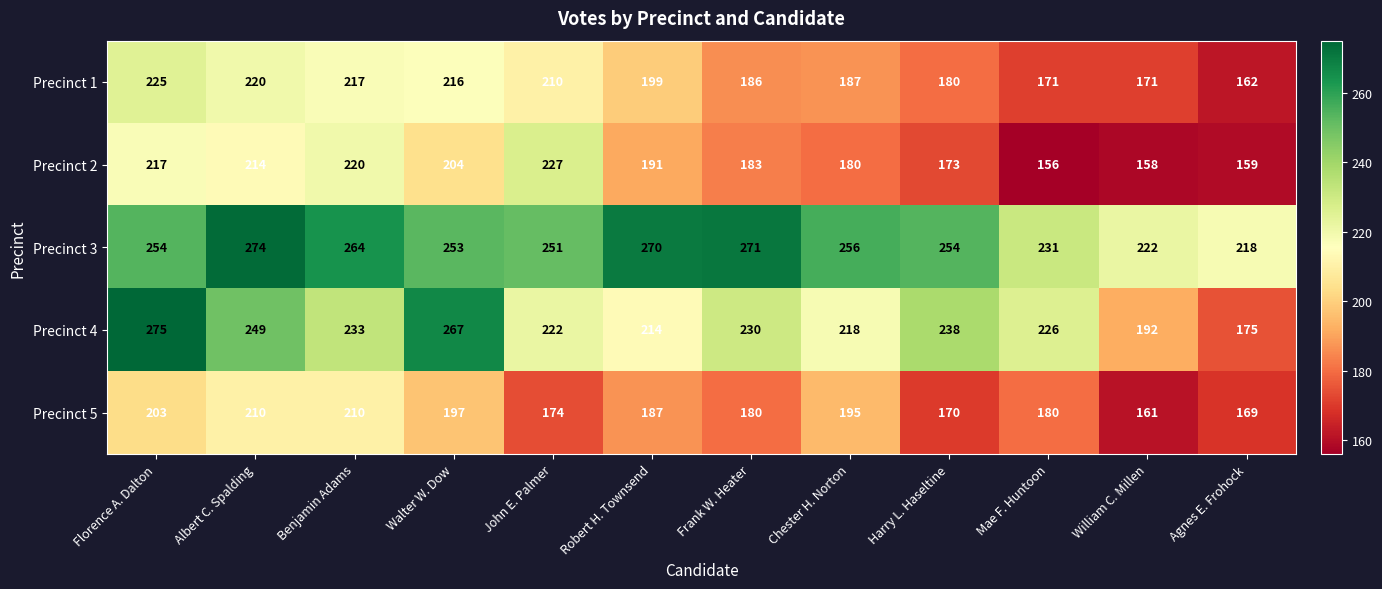

True or false: Precinct 1 has a value of 104 at Florence A. Dalton.

False